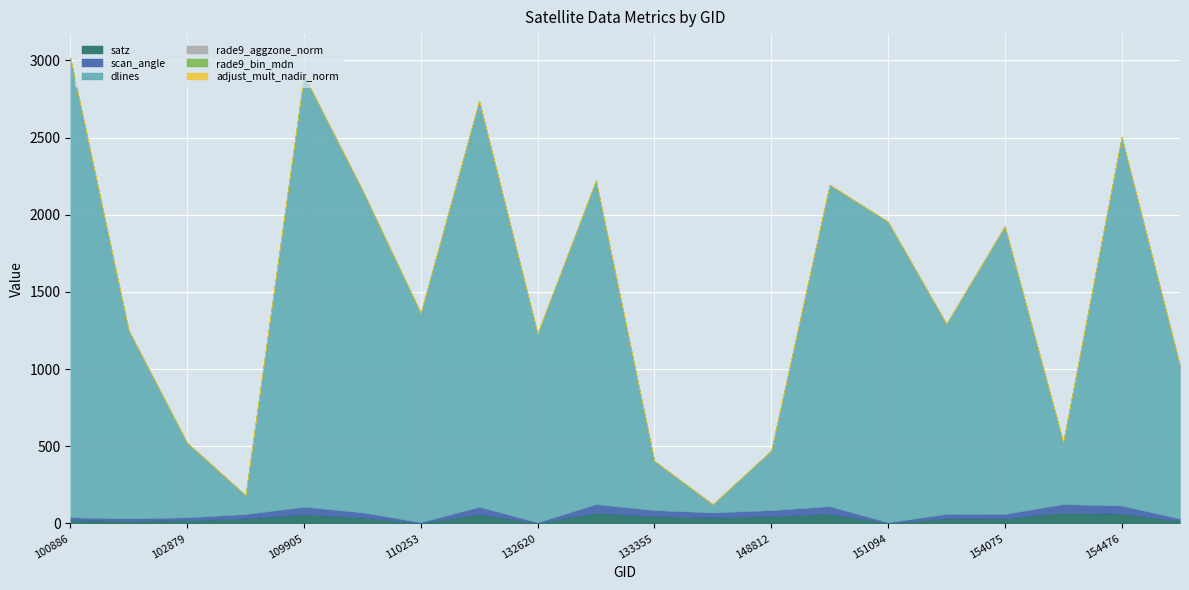

Does the chart display data point markers on the line(s)?

No